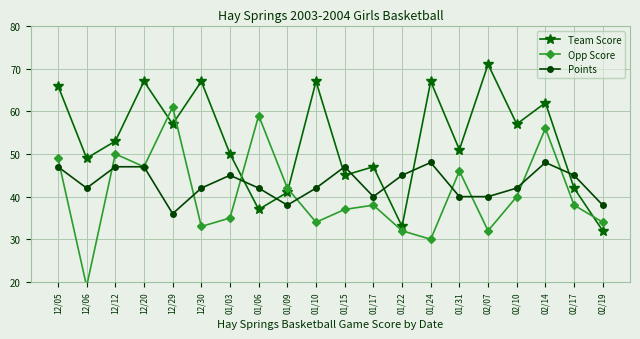

What is the total value across all series at 12/06?

110